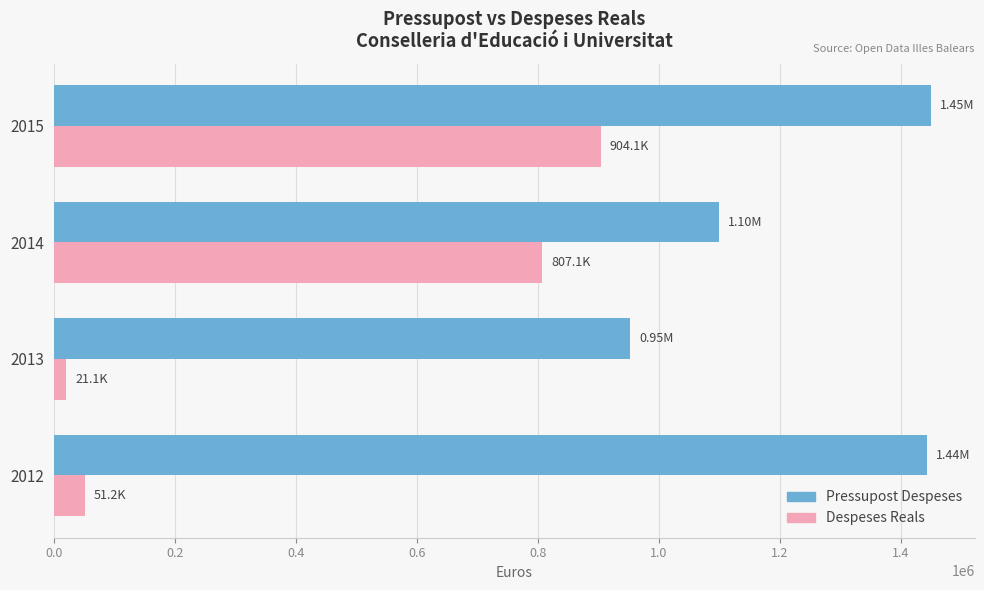

Which series has the largest range (max minus min)?

Despeses Reals